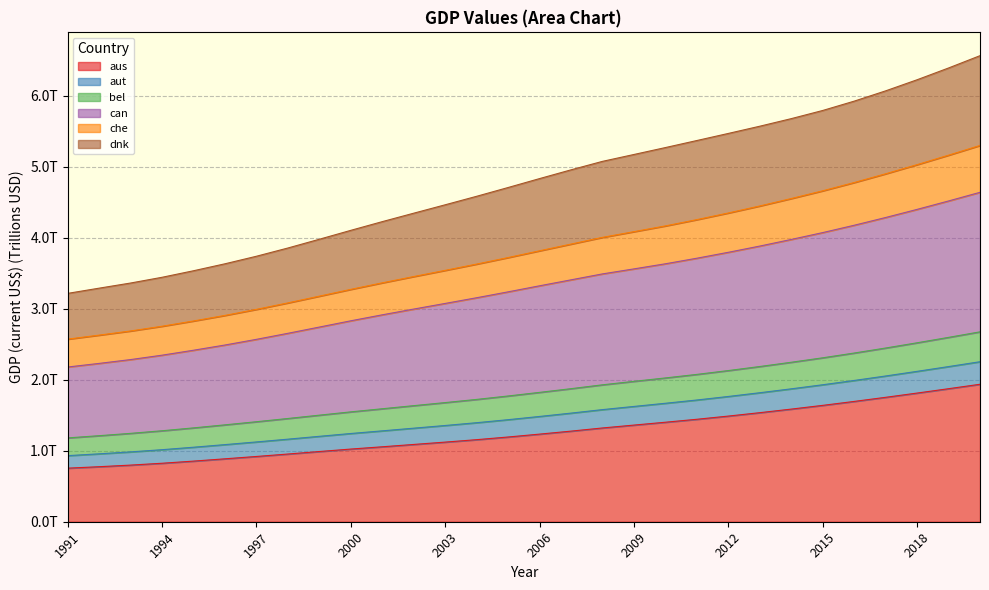

Between 1993 and 1991, which is larger?

1993